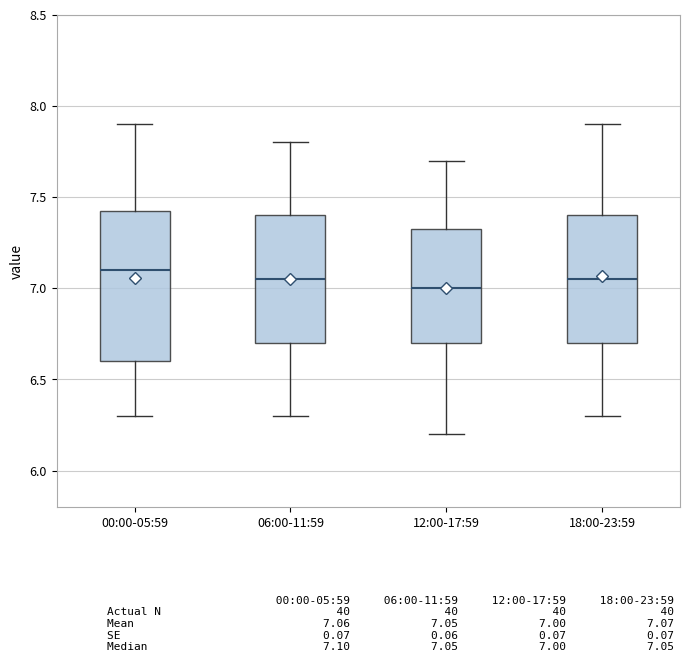

Reading left to right, transcribe this box plot: for each box, give where its median line is, the range the box spans, and where its two whiskers end, as read against the y-axis. The values are not printed on the chart, so give them approximately, as read against the axis.

00:00-05:59: median 7.10, box 6.60 to 7.45, whiskers 6.30 to 7.90
06:00-11:59: median 7.05, box 6.70 to 7.40, whiskers 6.30 to 7.80
12:00-17:59: median 7.00, box 6.70 to 7.35, whiskers 6.20 to 7.70
18:00-23:59: median 7.05, box 6.70 to 7.40, whiskers 6.30 to 7.90